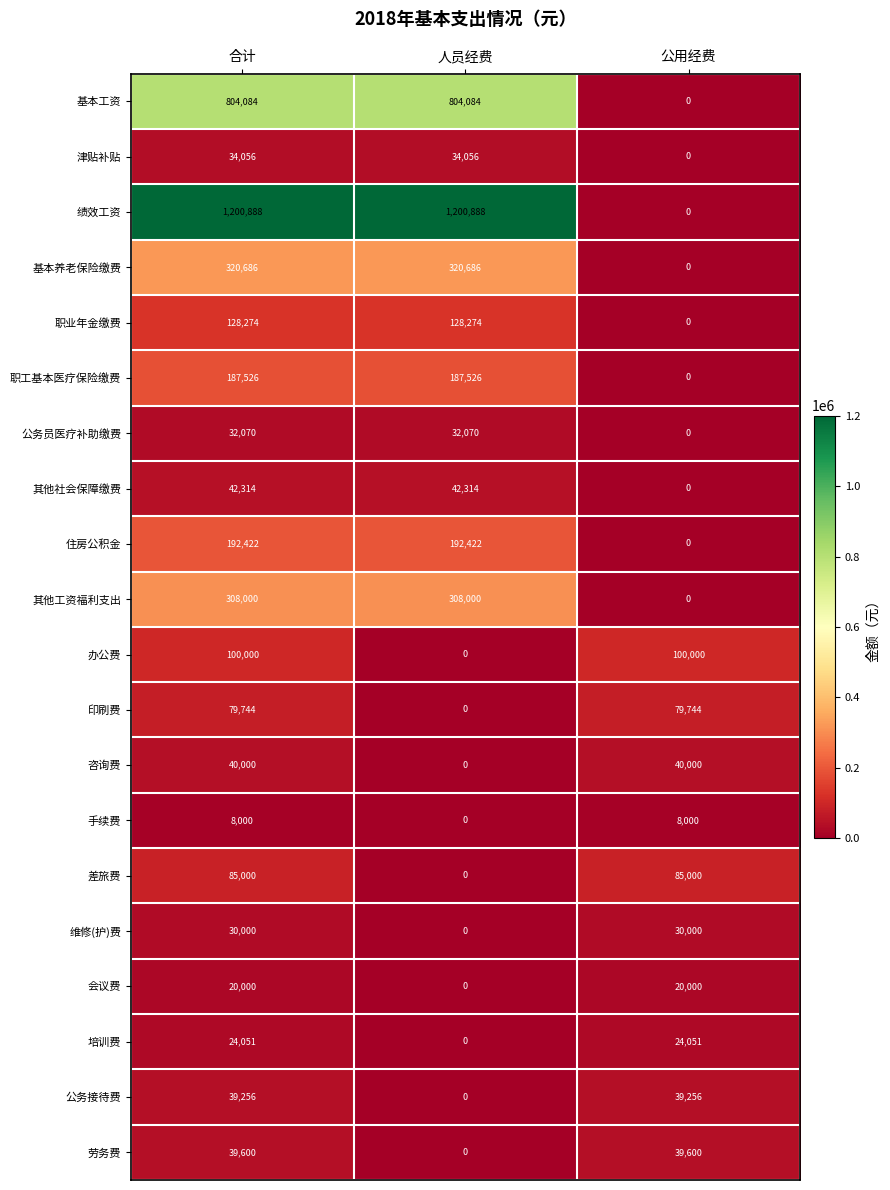

How many 差旅费 values are between 0 and 85000?

3